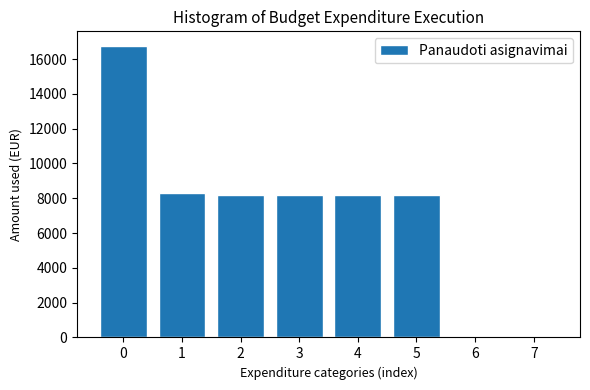

Reading left to right, extract all data points from this chart.

0=16758.7	1=8321.1	2=8201.6	3=8201.6	4=8201.6	5=8201.6	6=0.0	7=0.0